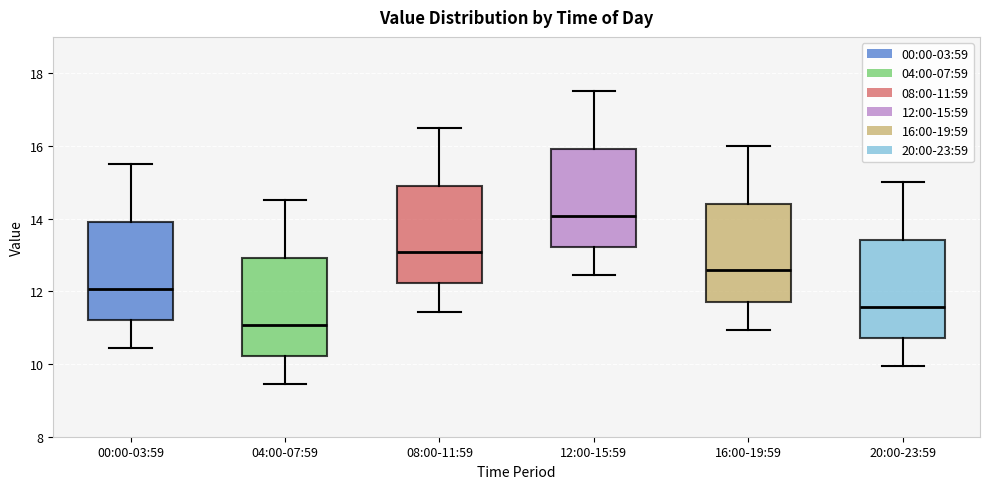

Reading left to right, transcribe this box plot: for each box, give where its median line is, the range the box spans, and where its two whiskers end, as read against the y-axis. The values are not printed on the chart, so give them approximately, as read against the axis.

00:00-03:59: median 12.0, box 11.2 to 14.0, whiskers 10.4 to 15.6
04:00-07:59: median 11.0, box 10.2 to 13.0, whiskers 9.4 to 14.6
08:00-11:59: median 13.0, box 12.2 to 15.0, whiskers 11.4 to 16.6
12:00-15:59: median 14.0, box 13.2 to 16.0, whiskers 12.4 to 17.6
16:00-19:59: median 12.6, box 11.8 to 14.4, whiskers 11.0 to 16.0
20:00-23:59: median 11.6, box 10.8 to 13.4, whiskers 10.0 to 15.0